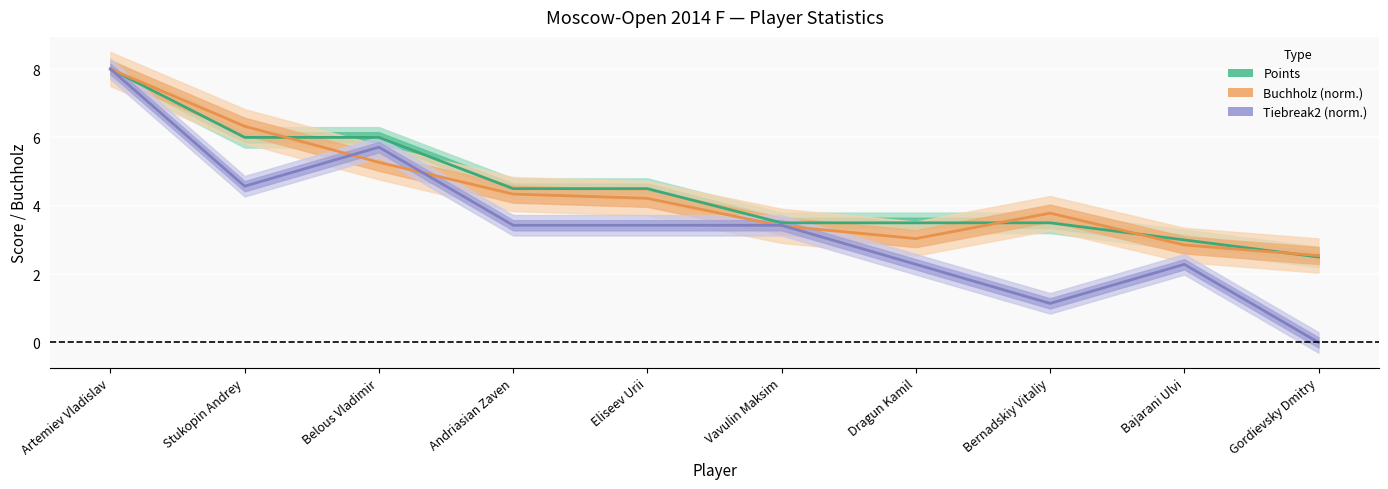

Rank the series at Stukopin Andrey from highest to lowest value.

Buchholz, Points, Tiebreak2